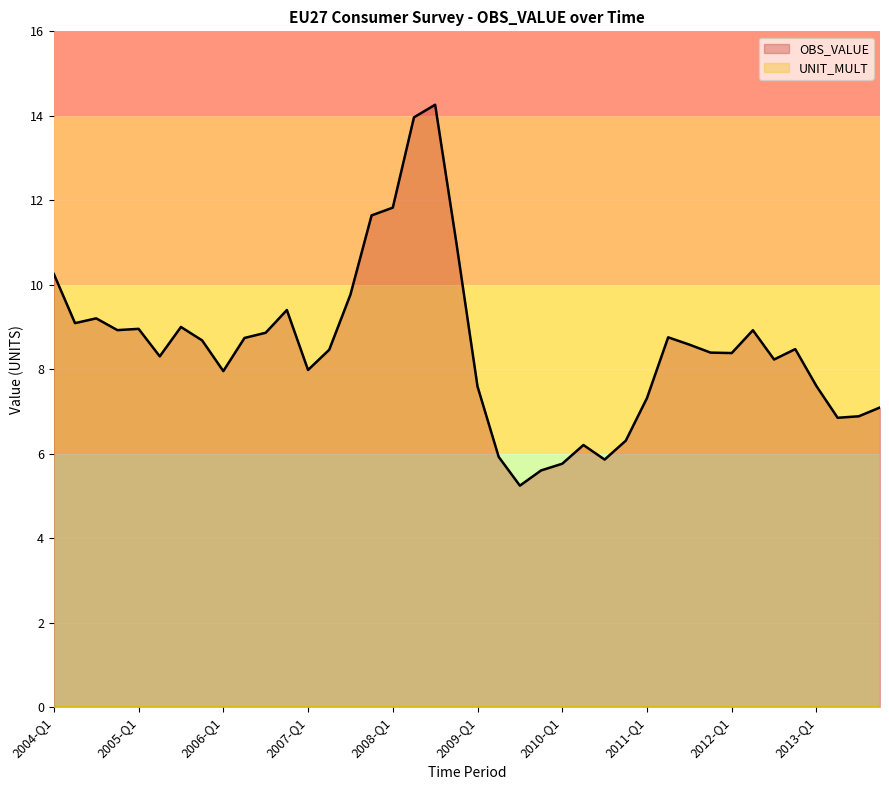

What is the label of the 16th point from the left?

2007-Q4